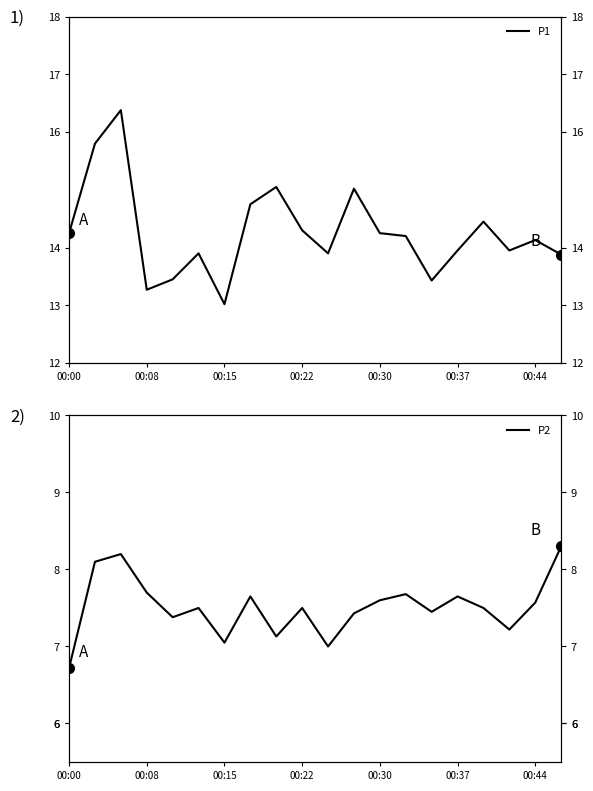

Is the value of P1 at 11 greater than the value of P2 at 15?

Yes